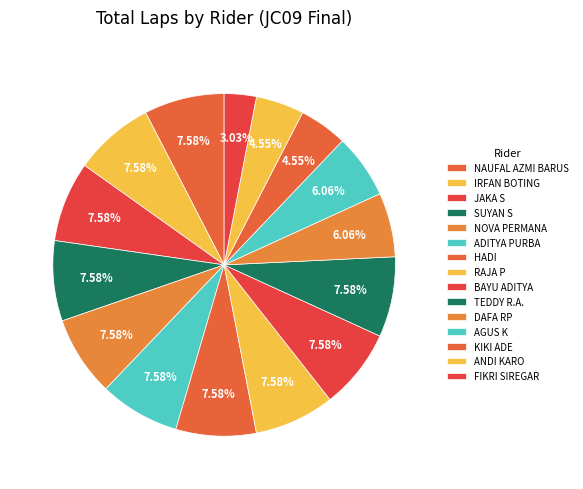

Does JAKA S represent more than half of the total?

No